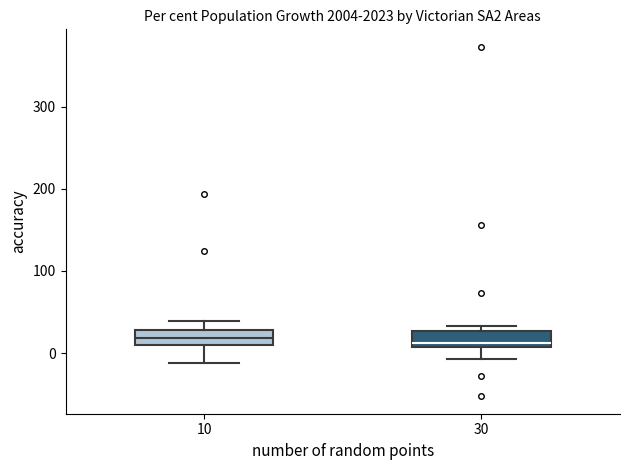

Reading left to right, transcribe this box plot: for each box, give where its median line is, the range the box spans, and where its two whiskers end, as read against the y-axis. The values are not printed on the chart, so give them approximately, as read against the axis.

10: median 20, box 10 to 30, whiskers -10 to 40
30: median 10 (just above the box's lower edge), box 10 to 30, whiskers -10 to 30 (just above the box's upper edge)